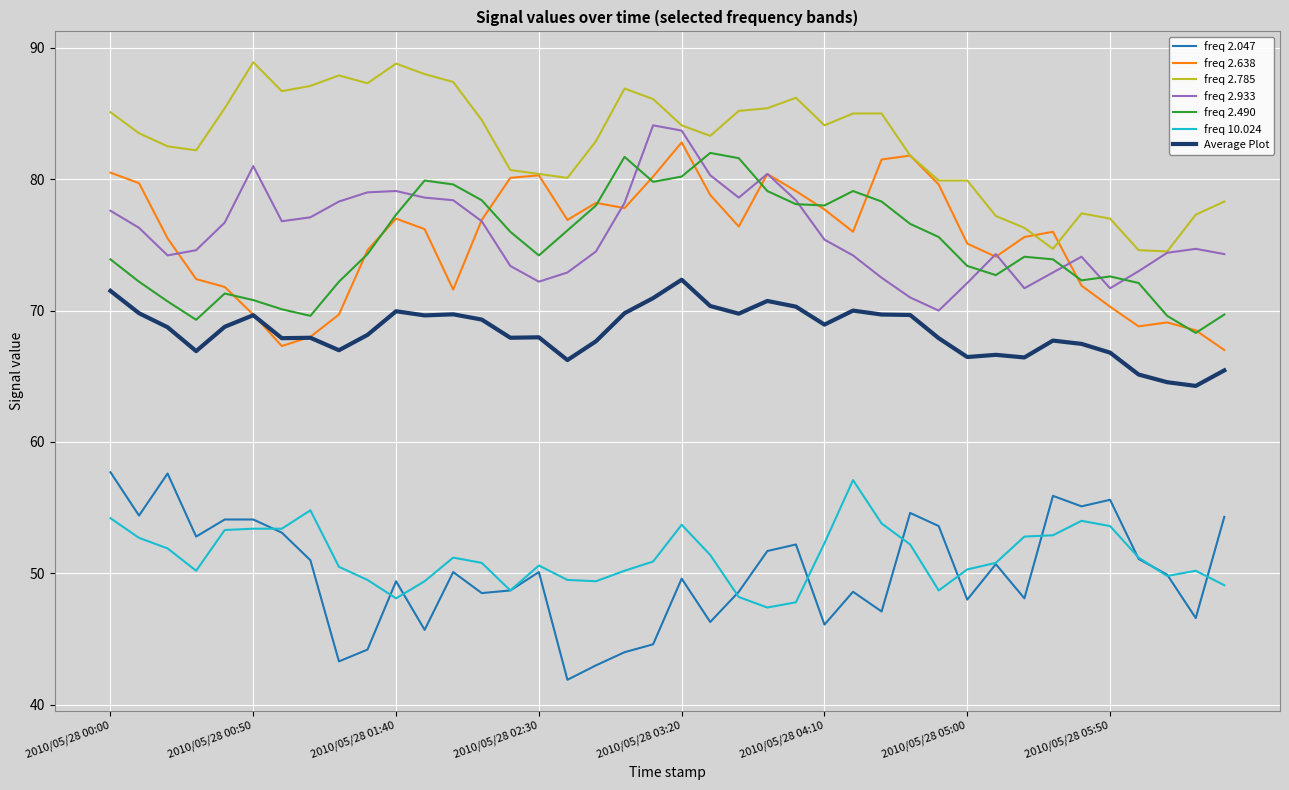

Rank the series by their maximum value, from lowest to highest.

freq 10.024, freq 2.047, Average Plot, freq 2.490, freq 2.638, freq 2.933, freq 2.785